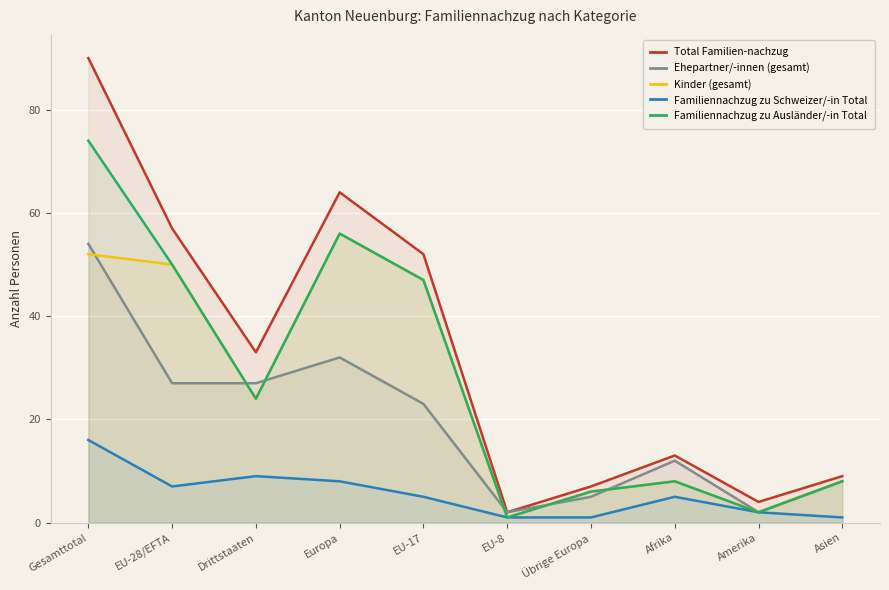

Is it true that Ehepartner/-innen (gesamt) equals 12 at Afrika?

True